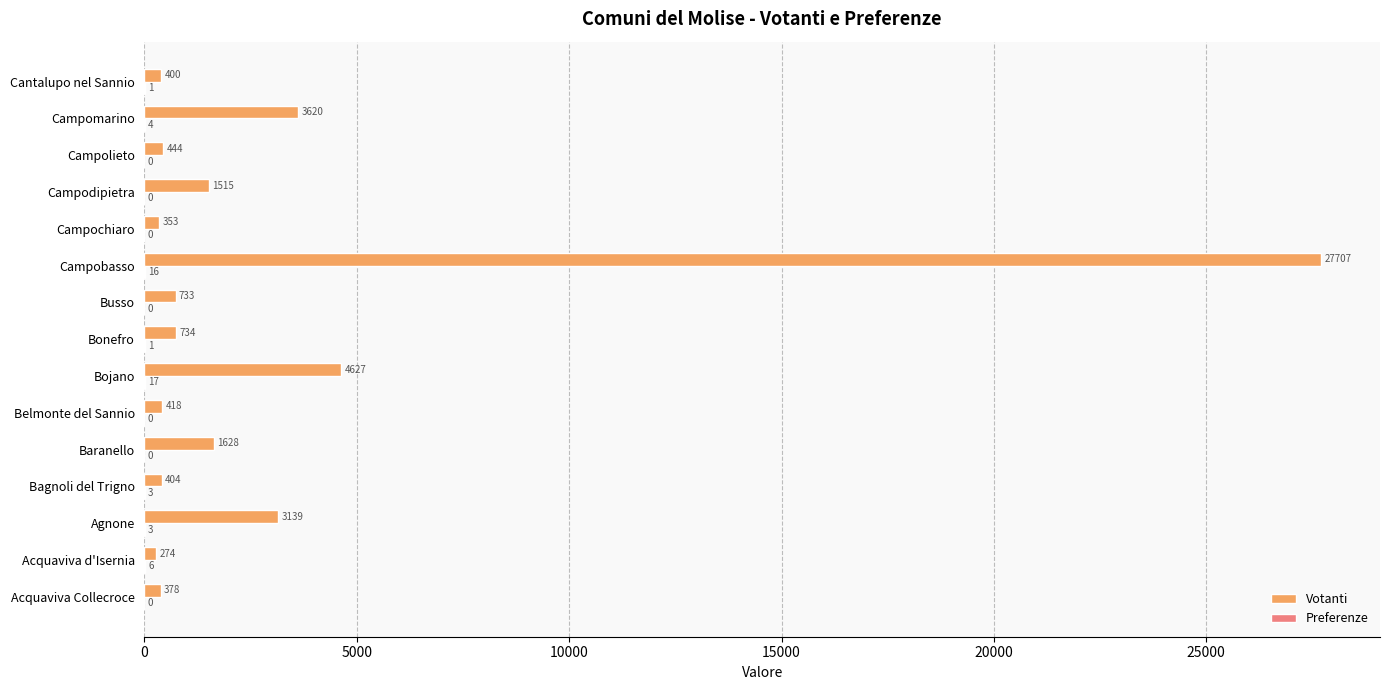

Which series has the widest spread of values?

Votanti